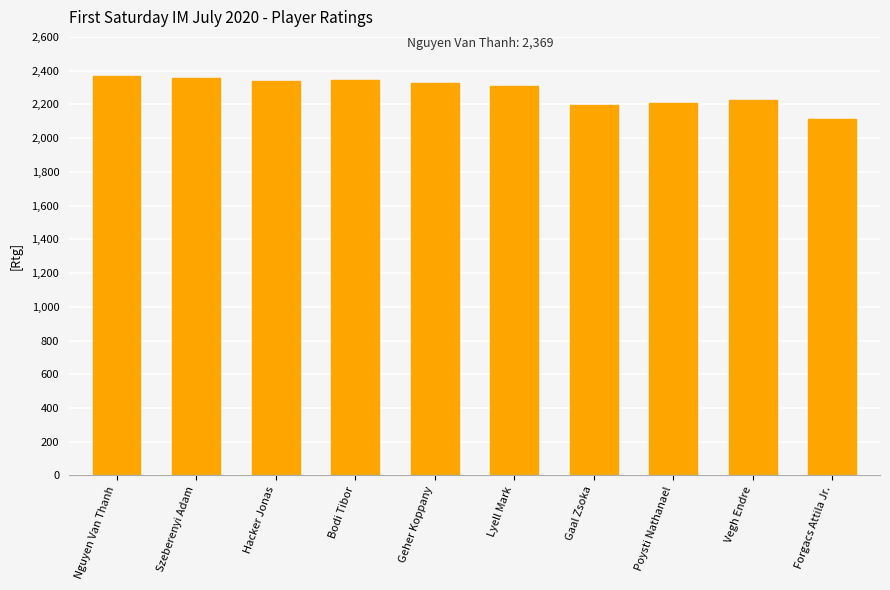

How many distinct data groups are displayed?

1